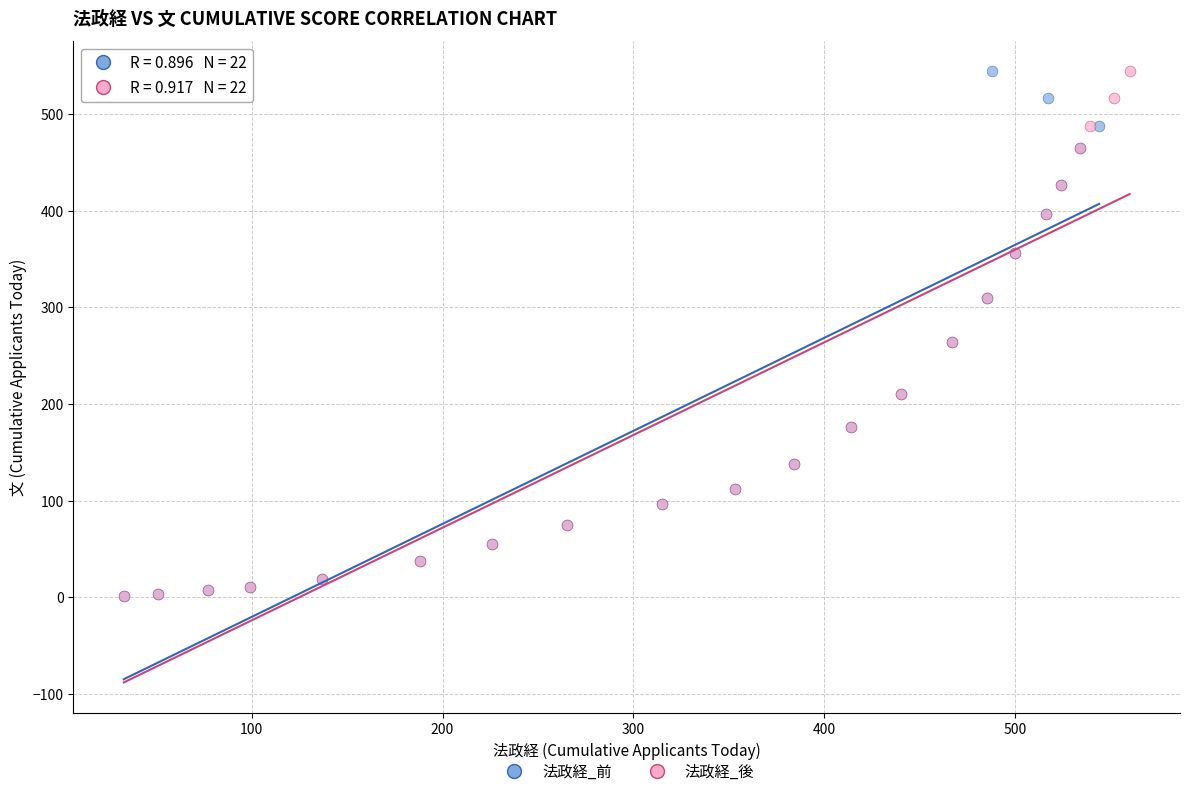

What are all the series names shown in the legend?

法政経_前, 法政経_後